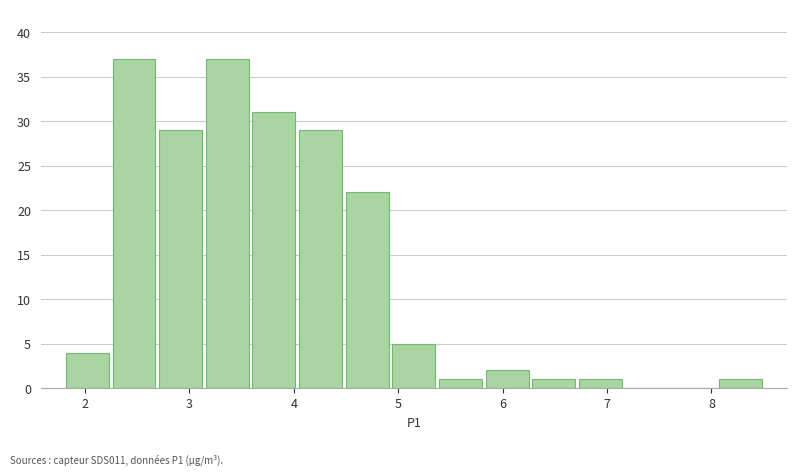

Reading left to right, transcribe this chart: for each bar, give the range it covers on the x-axis and its height. Neither the bar edges nor the heights are printed on the chart, so give them approximately, as read against the axes.

1.8 to 2.2: 4
2.2 to 2.7: 37
2.7 to 3.1: 29
3.1 to 3.6: 37
3.6 to 4.0: 31
4.0 to 4.5: 29
4.5 to 4.9: 22
4.9 to 5.4: 5
5.4 to 5.8: 1
5.8 to 6.3: 2
6.3 to 6.7: 1
6.7 to 7.2: 1
7.2 to 7.6: 0
7.6 to 8.1: 0
8.1 to 8.5: 1